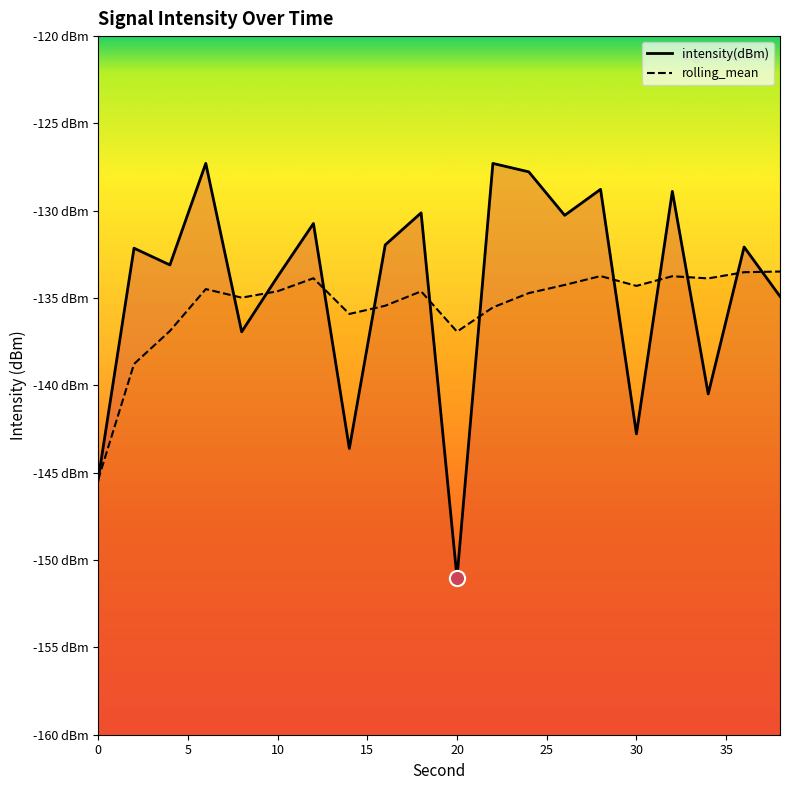

Which series has the largest total across all categories?

intensity(dBm)